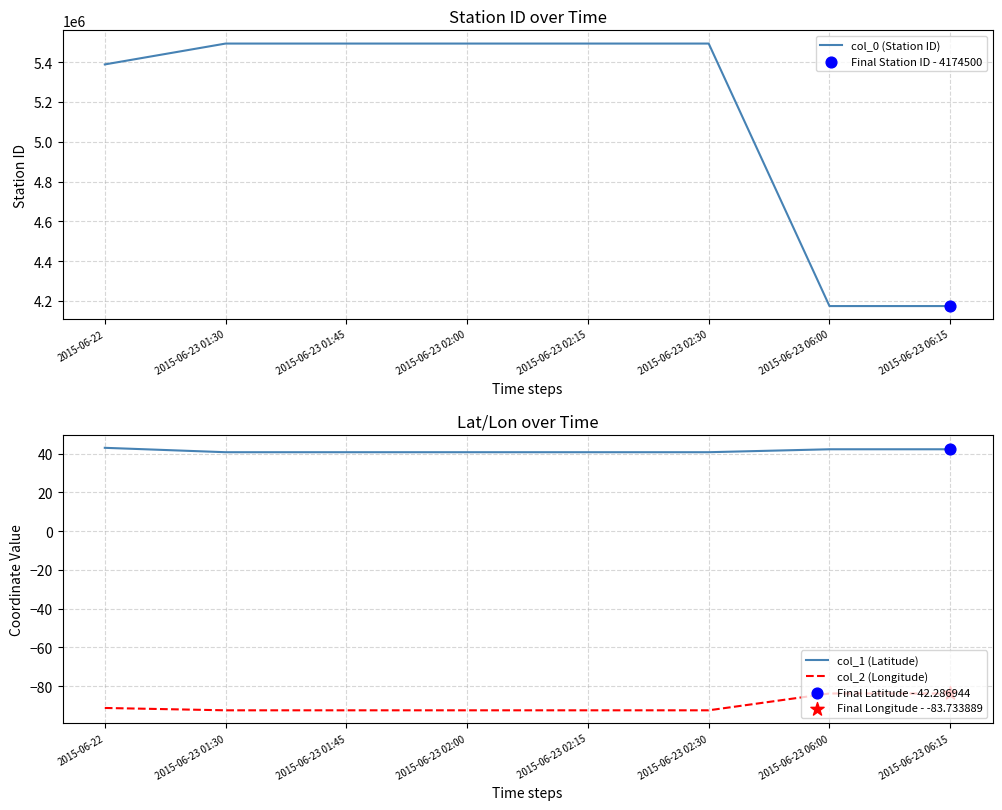

What is the total value across all series at 2015-06-22?

5389351.8